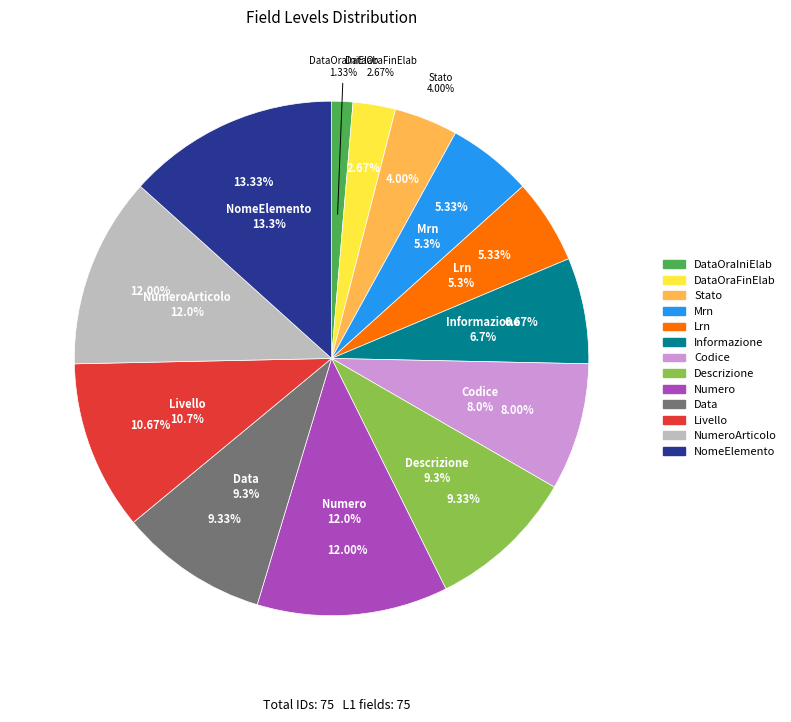

What is the ratio of the value at Mrn to the value at Livello?

0.5